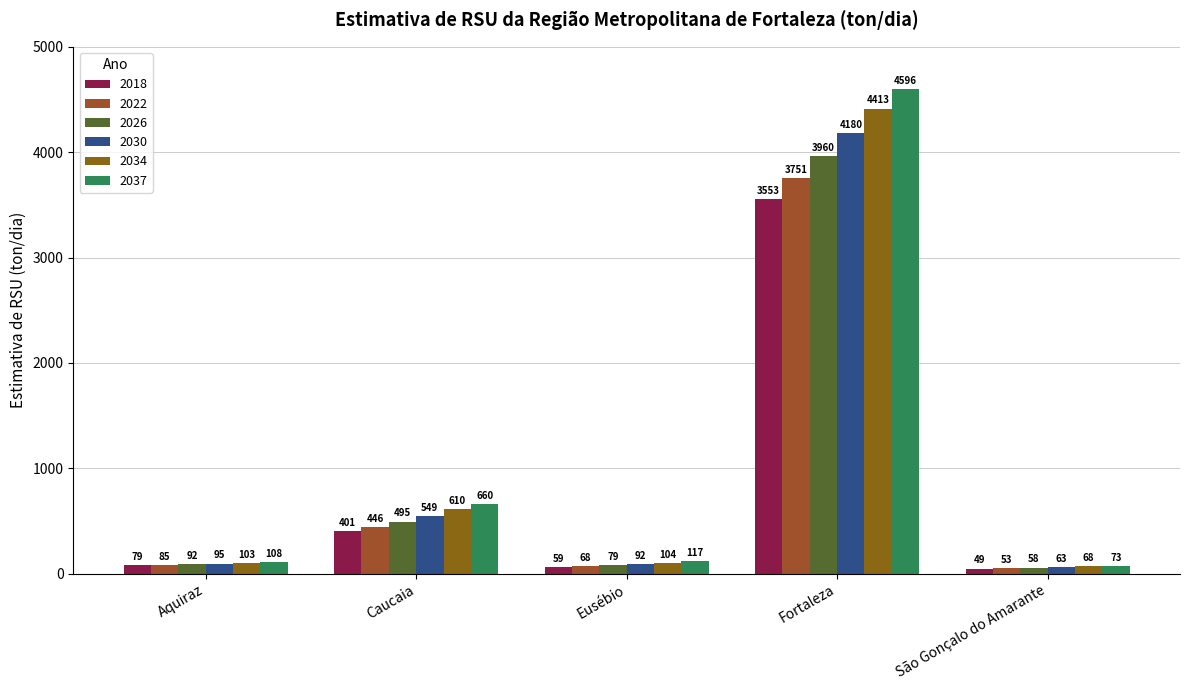

At which label does 2037 first exceed 116?

Caucaia